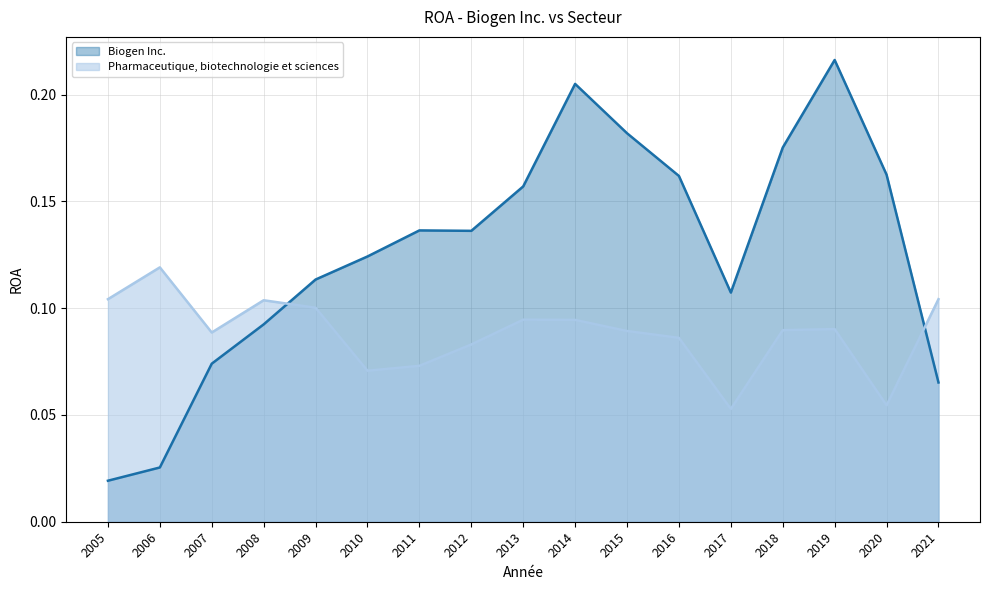

What is the difference between the maximum and second lowest values in the Pharmaceutique, biotechnologie et sciences series?

0.1